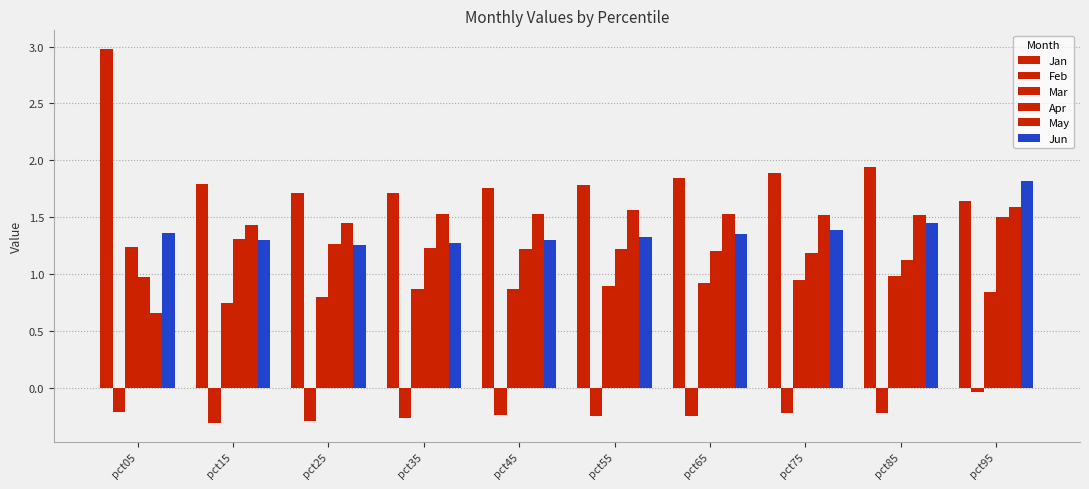

What is the minimum value shown in the chart?

-0.3